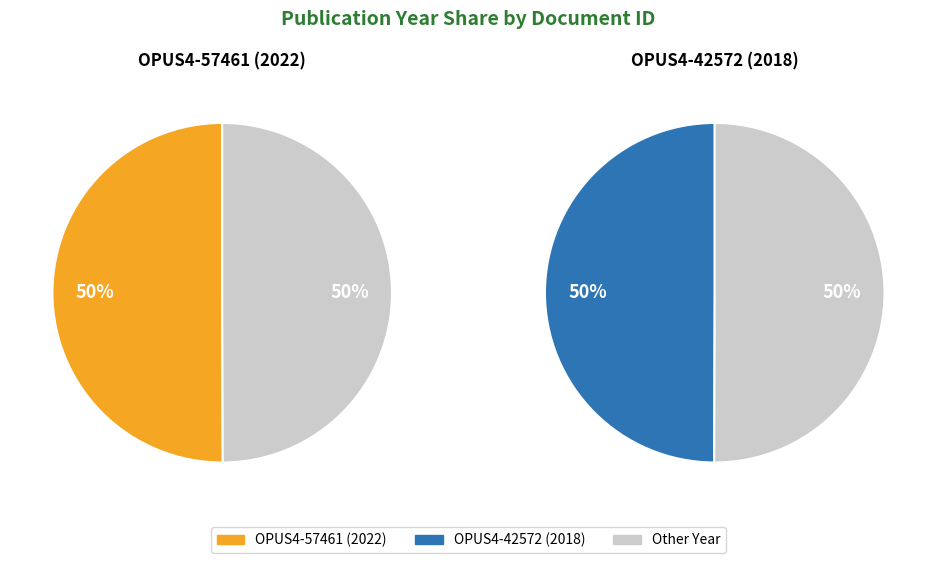

What percentage is NOT represented by OPUS4-42572 (2018)?

50.0%